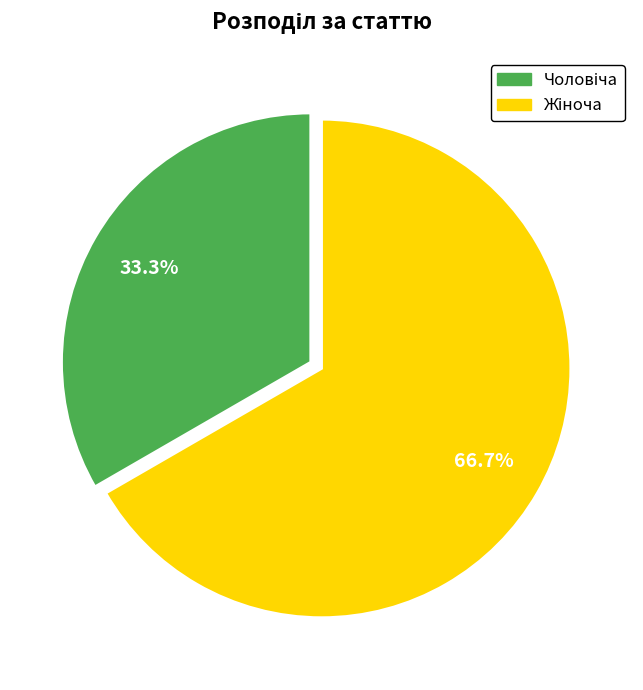

Is there a majority slice in this chart?

Yes